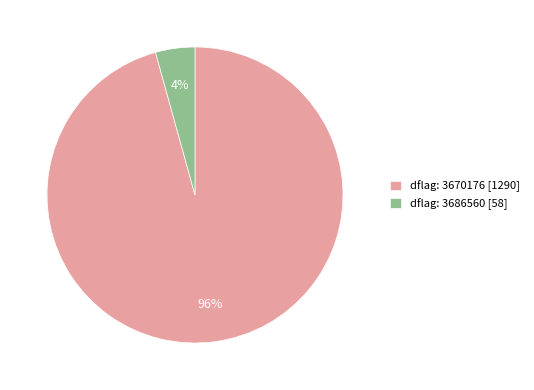

Which has a higher value, dflag: 3670176 [1290] or dflag: 3686560 [58]?

dflag: 3670176 [1290]